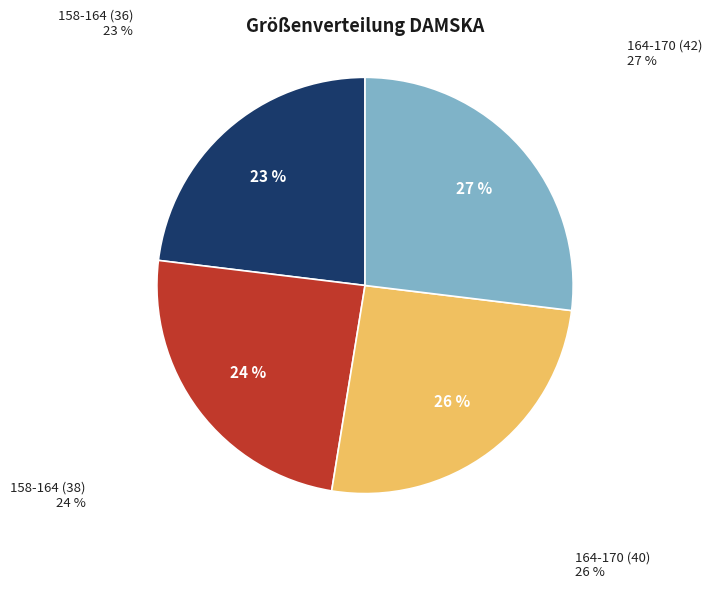

Is there any slice that represents more than half of the pie?

No